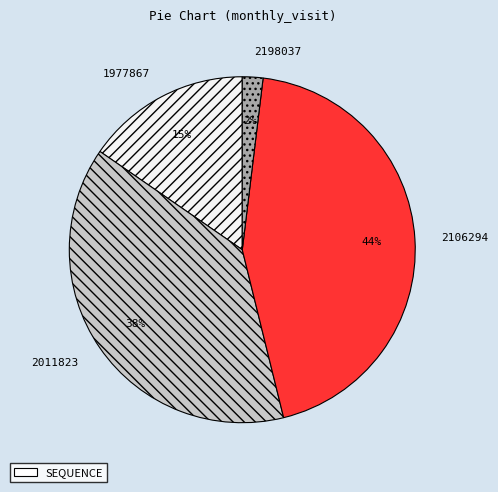

To the nearest percent, what is the average slice percentage?

25%